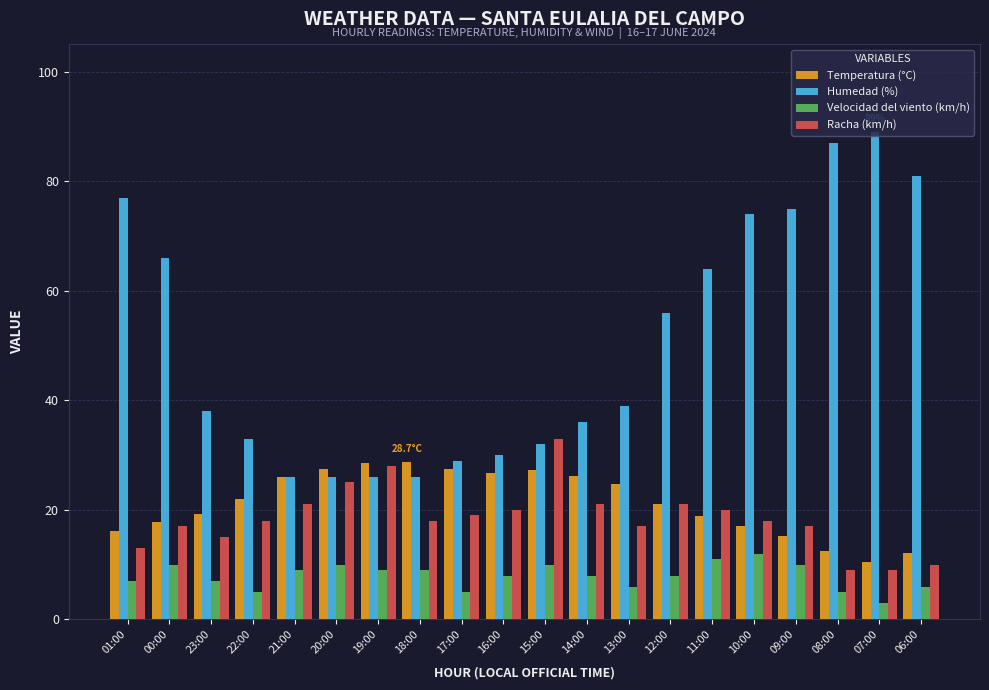

At 15:00, list the series in order from largest to smallest.

Racha (km/h), Humedad (%), Temperatura (°C), Velocidad del viento (km/h)